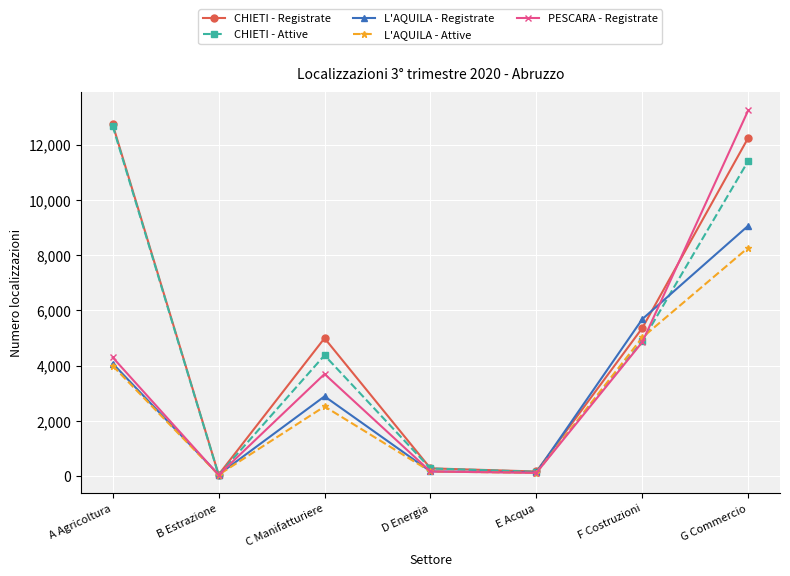

What is the label of the 2nd point from the left?

B Estrazione